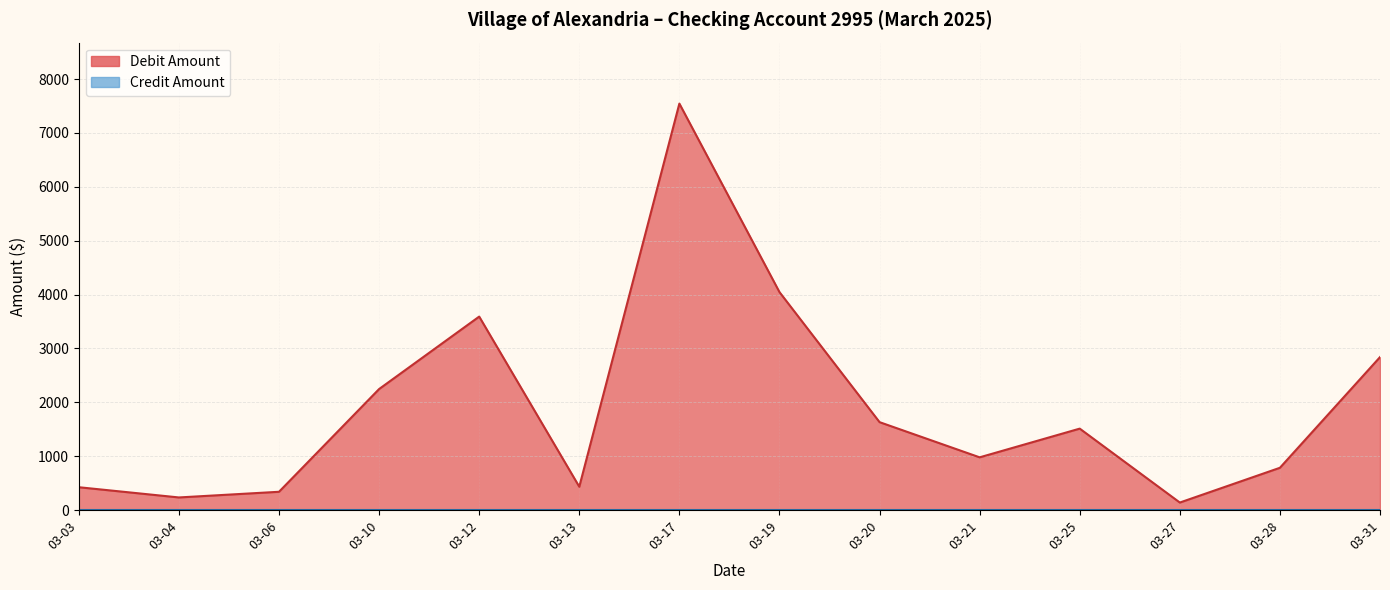

Rank the series at 2025-03-03 from lowest to highest value.

Credit Amount, Debit Amount